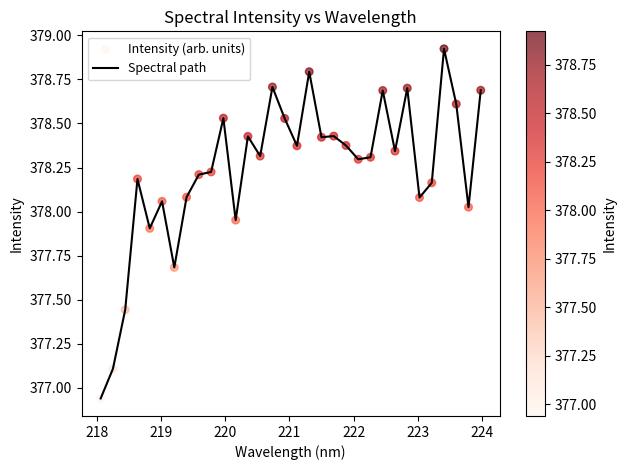

What is the difference between the maximum and minimum values?

2.0